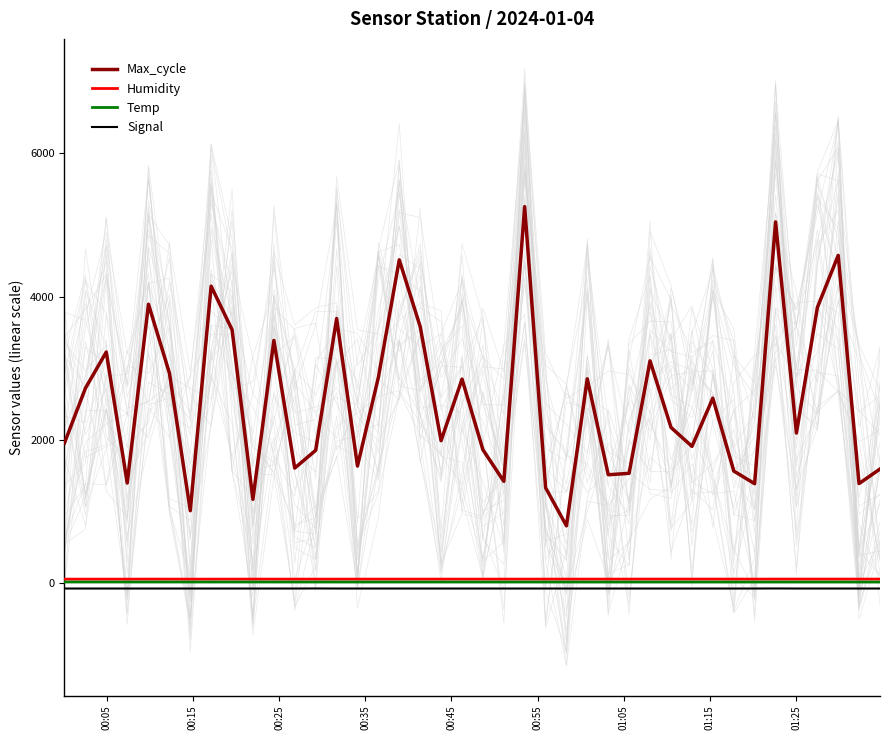

True or false: Temp and Signal cross at least once.

False